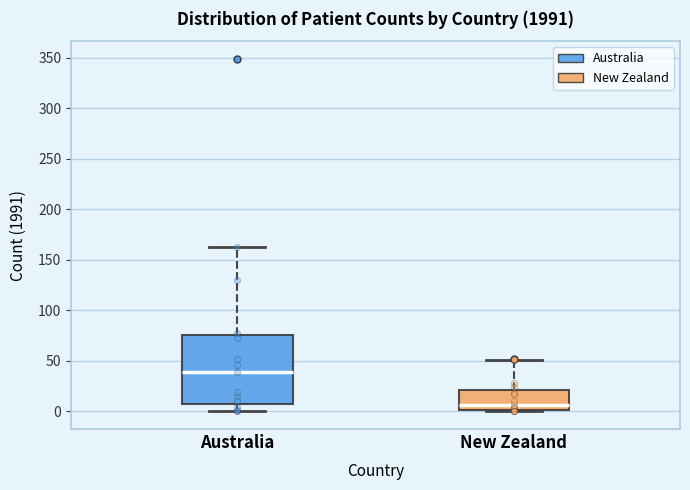

Where does the median line of the box for Australia sit on the y-axis? The values are not printed on the chart, so give them approximately, as read against the axis.

40